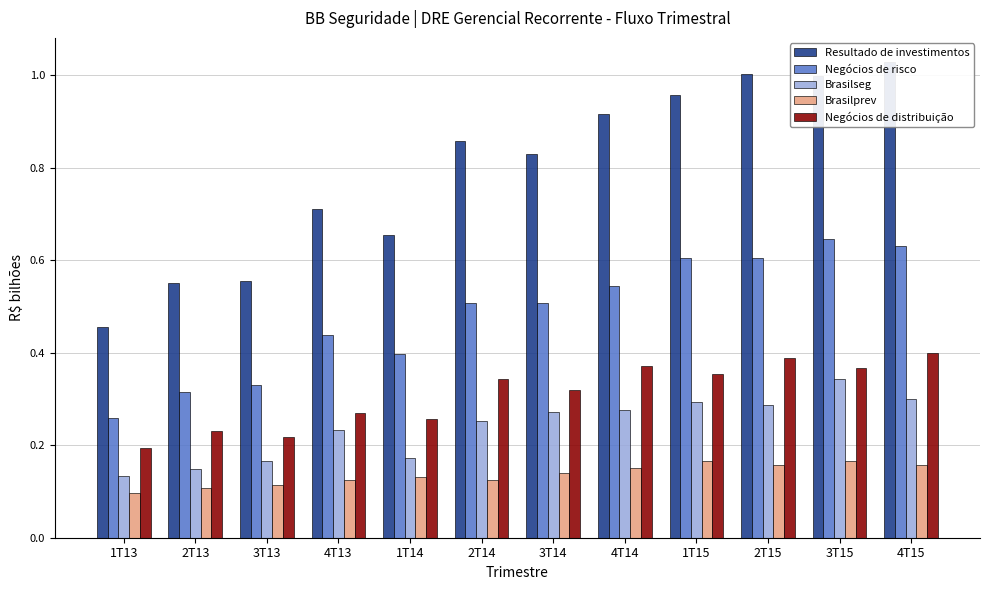

What value does the Brasilseg series have at 3T15?

0.3